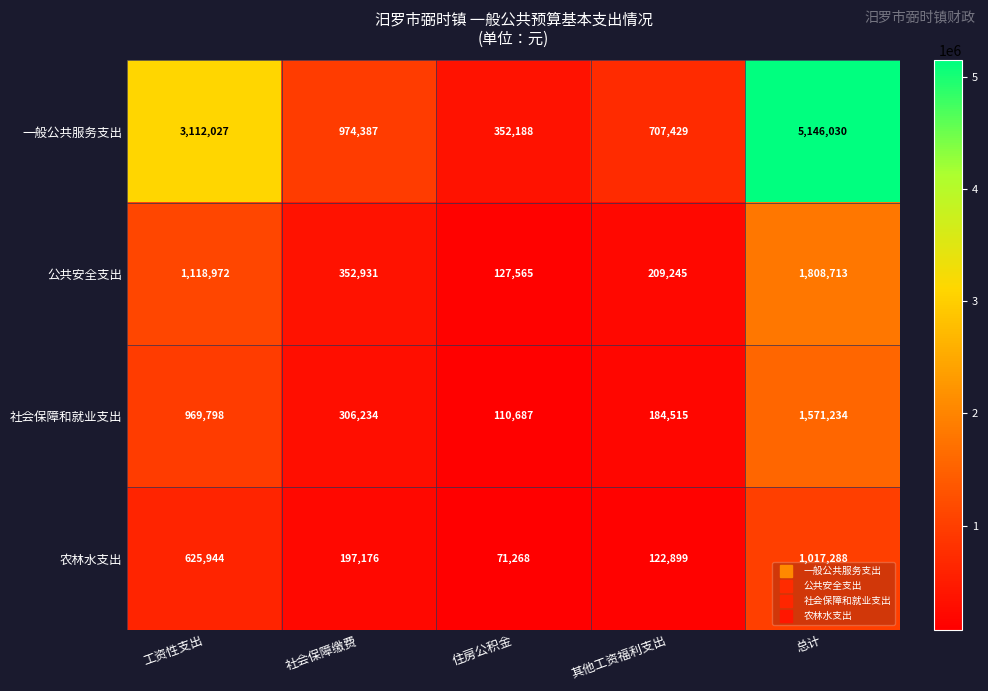

Which label corresponds to the largest value in the chart?

总计